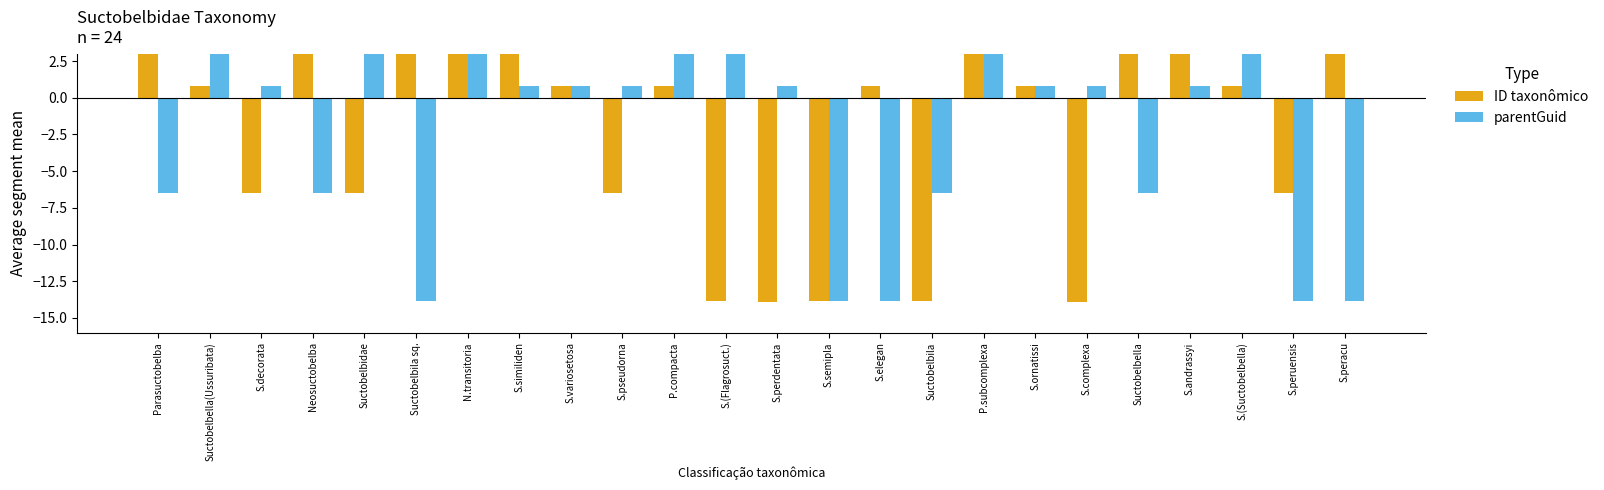

What position from the left is S.peracu?

24